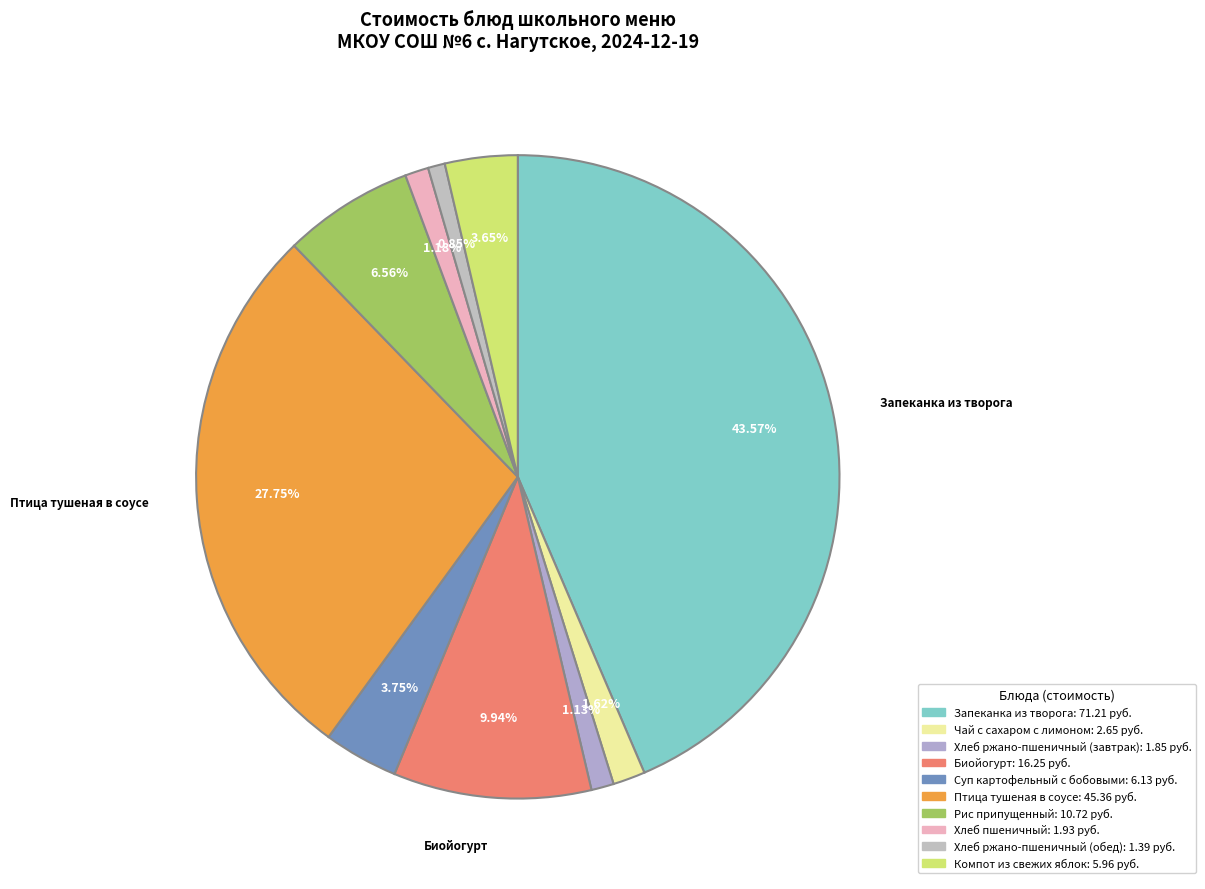

Rank the categories by value from highest to lowest.

Запеканка из творога, Птица тушеная в соусе, Биойогурт, Рис припущенный, Суп картофельный с бобовыми, Компот из свежих яблок, Чай с сахаром с лимоном, Хлеб пшеничный, Хлеб ржано-пшеничный (завтрак), Хлеб ржано-пшеничный (обед)